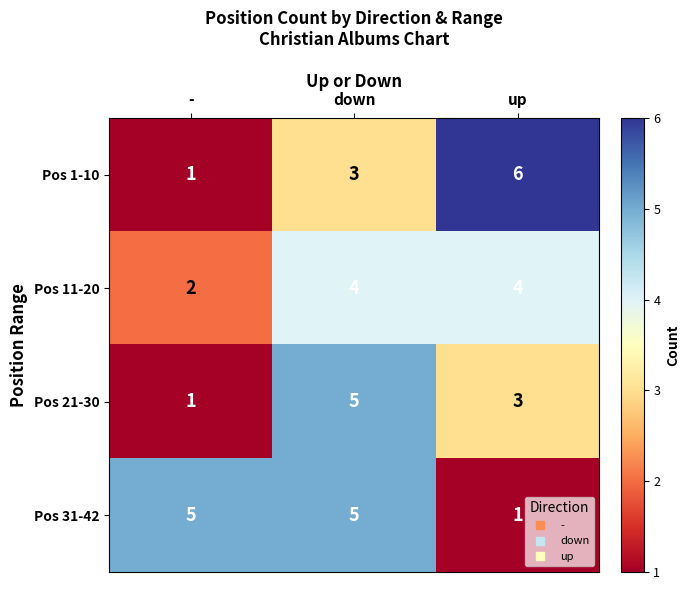

What is the minimum value shown in the chart?

1